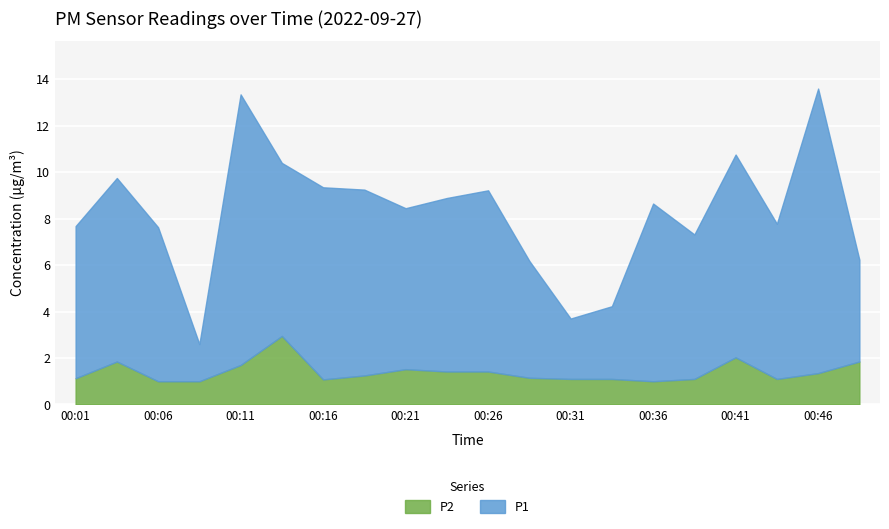

Rank the categories by P2 value from lowest to highest.

00:06, 00:09, 00:36, 00:16, 00:31, 00:33, 00:38, 00:43, 00:01, 00:28, 00:19, 00:46, 00:23, 00:26, 00:21, 00:11, 00:04, 00:49, 00:41, 00:14